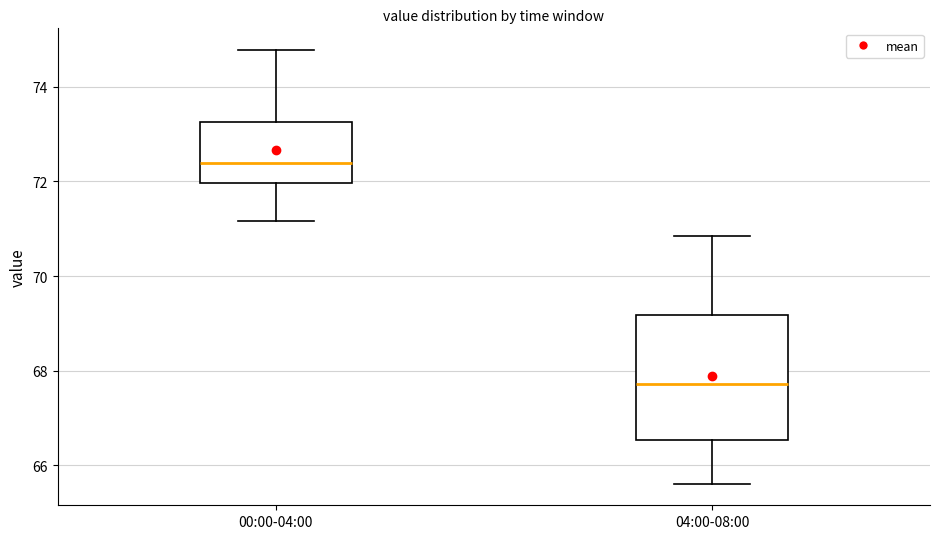

Where does the median line of the box for 00:00-04:00 sit on the y-axis? The values are not printed on the chart, so give them approximately, as read against the axis.

72.4